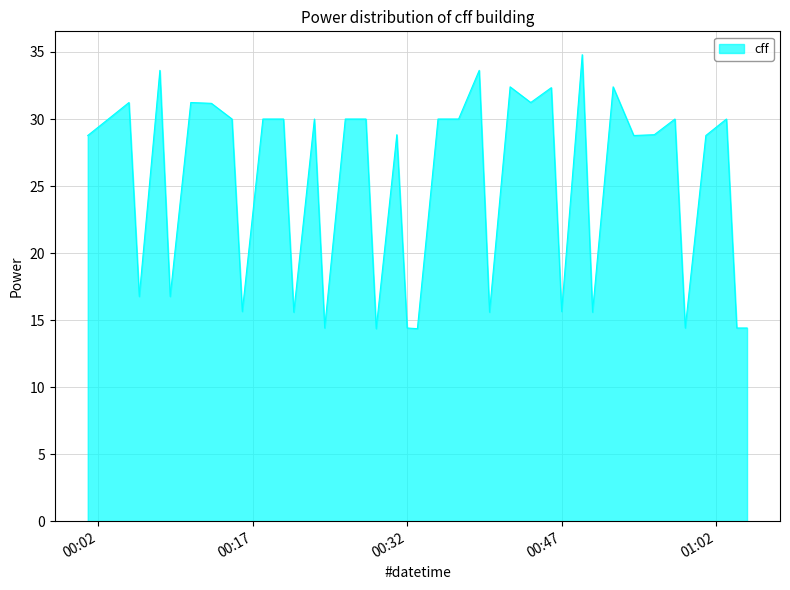

What is the greatest value displayed?

34.8